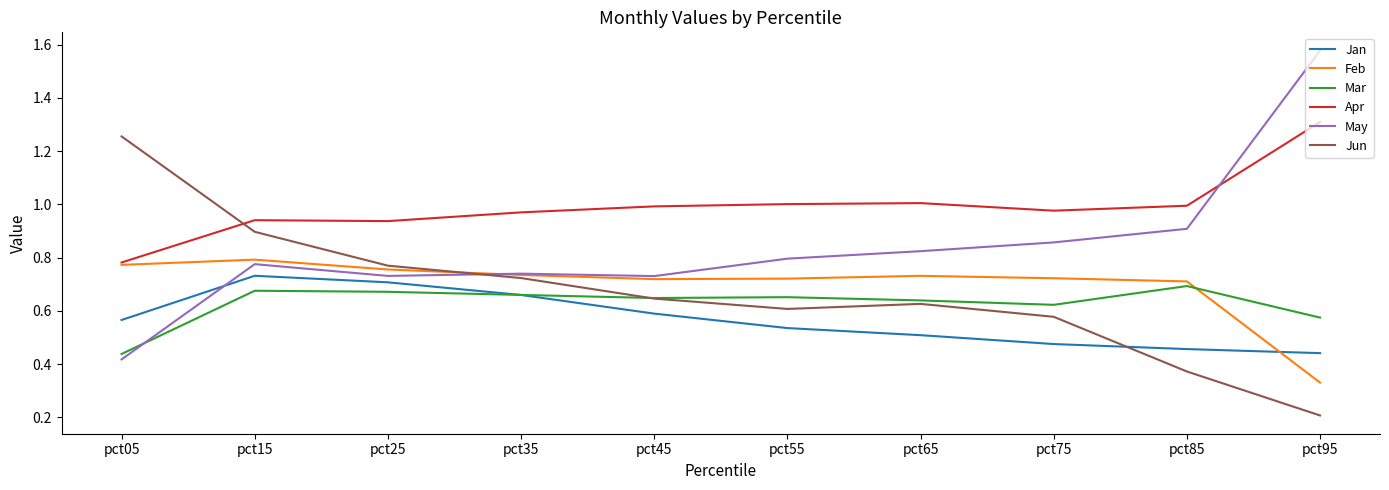

True or false: Mar and Jan cross at least once.

True